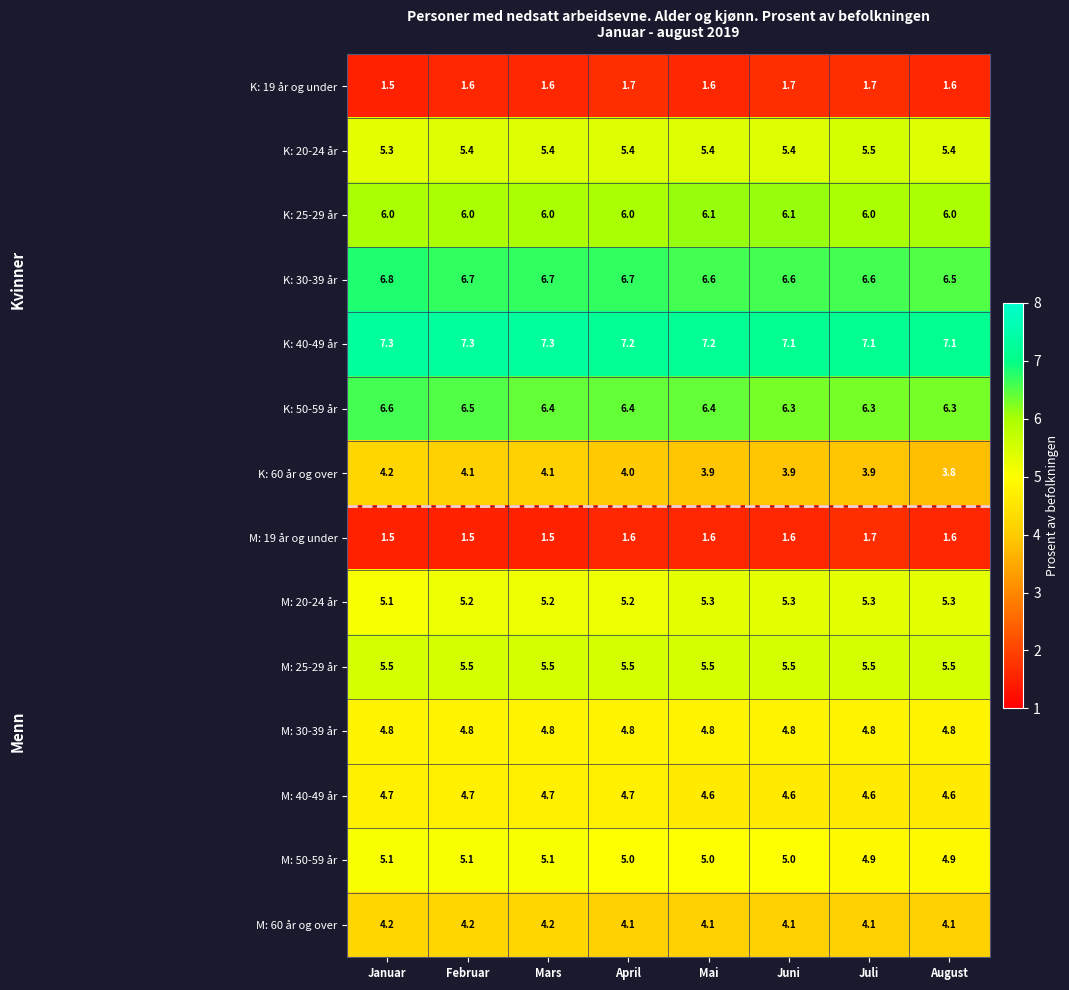

At April, list the series in order from largest to smallest.

K: 40-49 år, K: 30-39 år, K: 50-59 år, K: 25-29 år, M: 25-29 år, K: 20-24 år, M: 20-24 år, M: 50-59 år, M: 30-39 år, M: 40-49 år, M: 60 år og over, K: 60 år og over, K: 19 år og under, M: 19 år og under